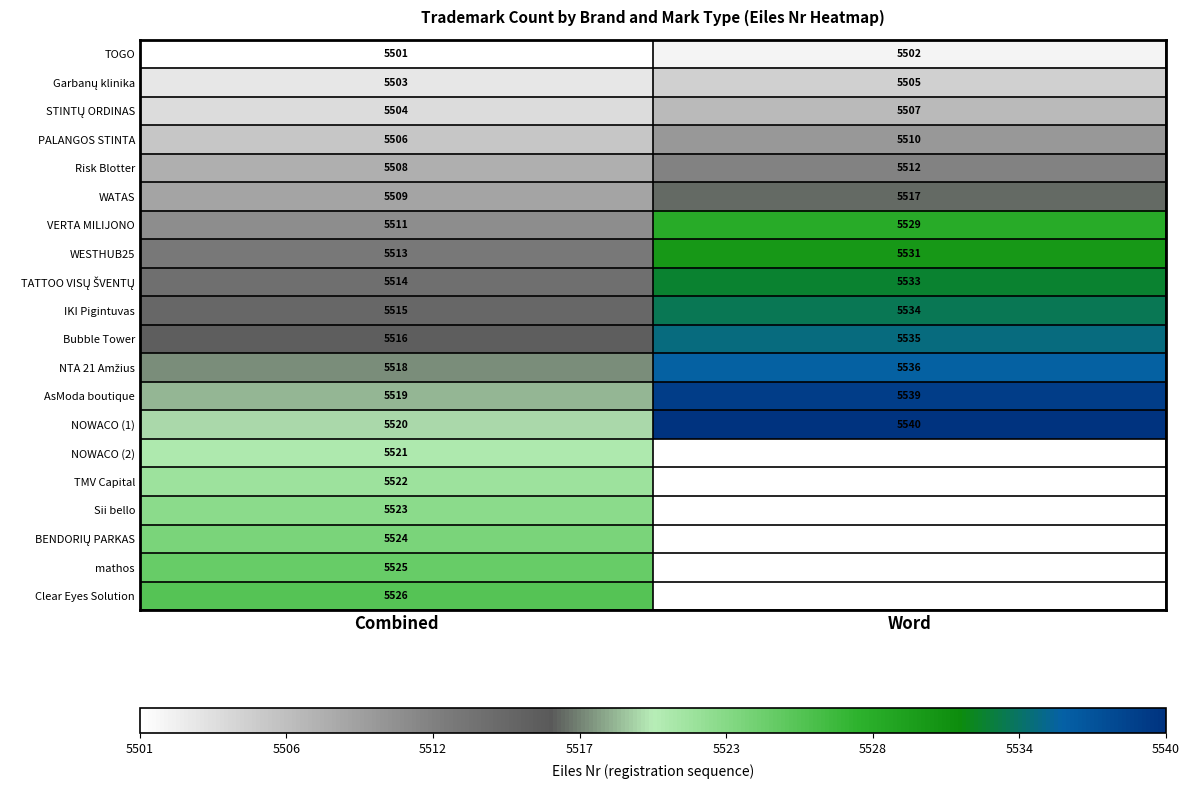

Count the NOWACO (1) values in the range 5520 to 5540.

2